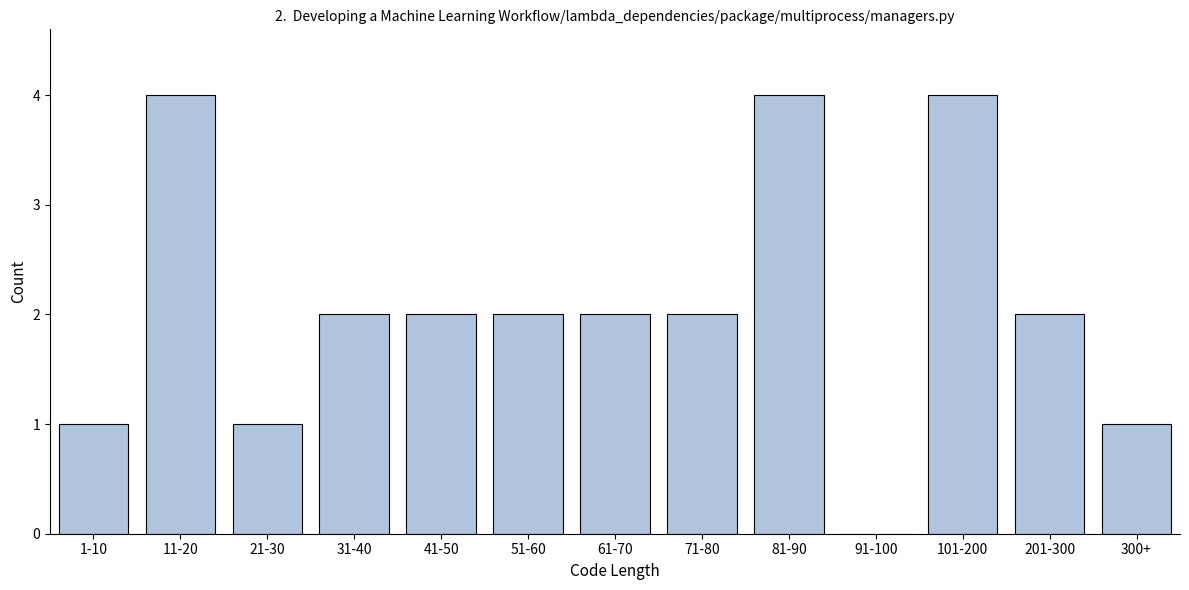

Reading left to right, list all the values displayed in this chart.

1-10=1	11-20=4	21-30=1	31-40=2	41-50=2	51-60=2	61-70=2	71-80=2	81-90=4	91-100=0	101-200=4	201-300=2	300+=1